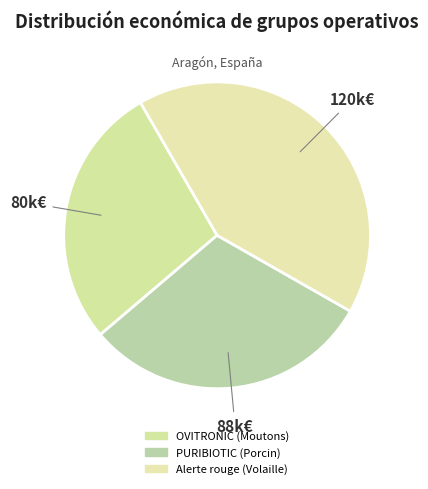

To the nearest percent, what is the combined percentage of Alerte rouge (Volaille) and PURIBIOTIC (Porcin)?

72%